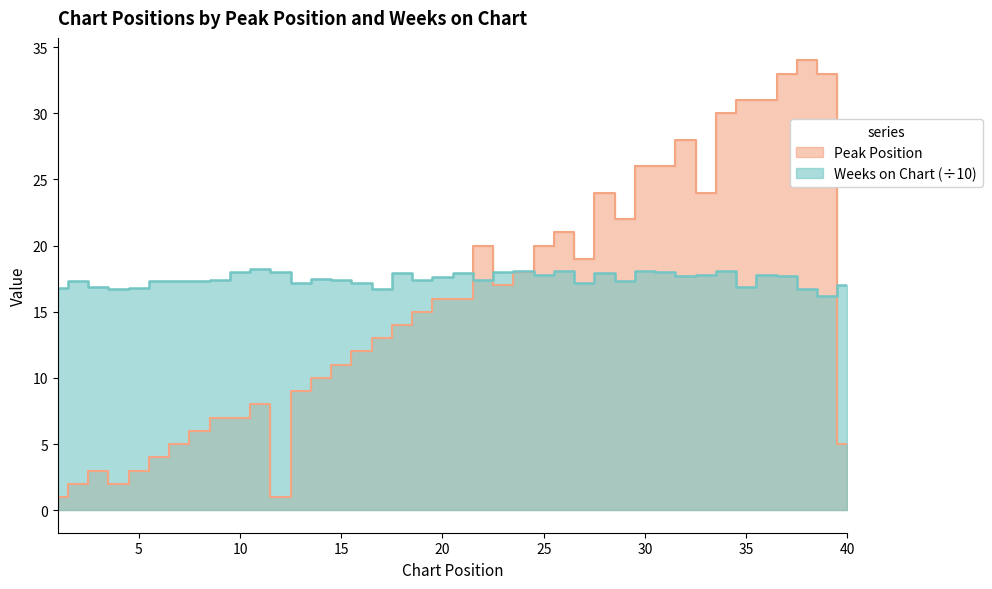

True or false: Peak Position has a value of 4.3 at 13.

False